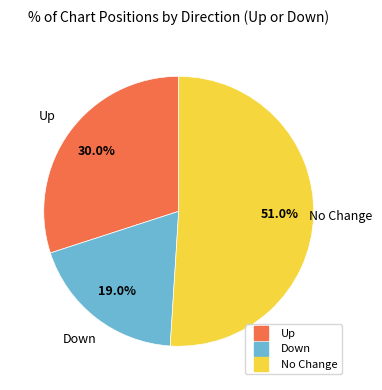

How many slices are in this pie chart?

3